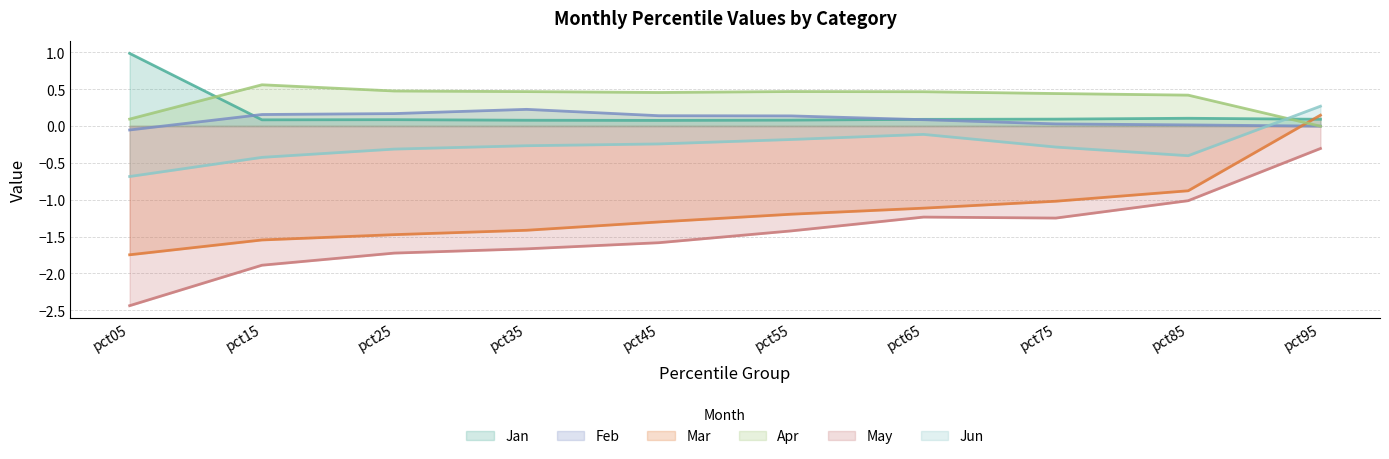

Which series has the widest spread of values?

May